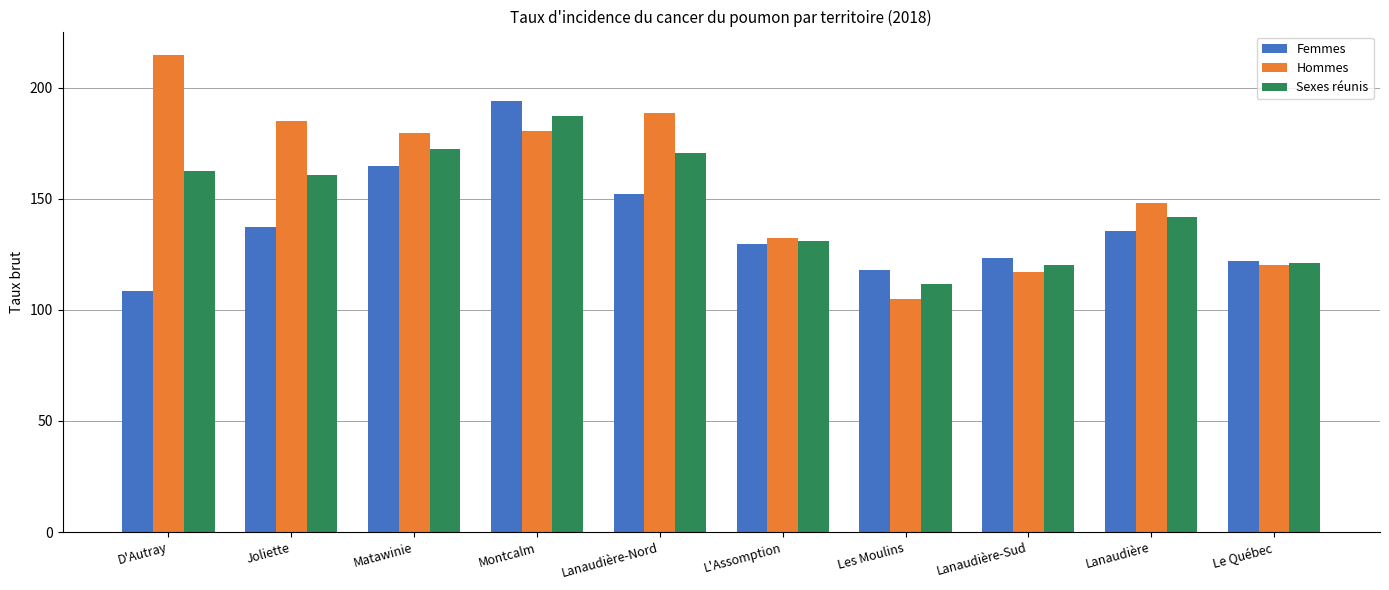

What is the label of the 6th bar from the right?

Lanaudière-Nord